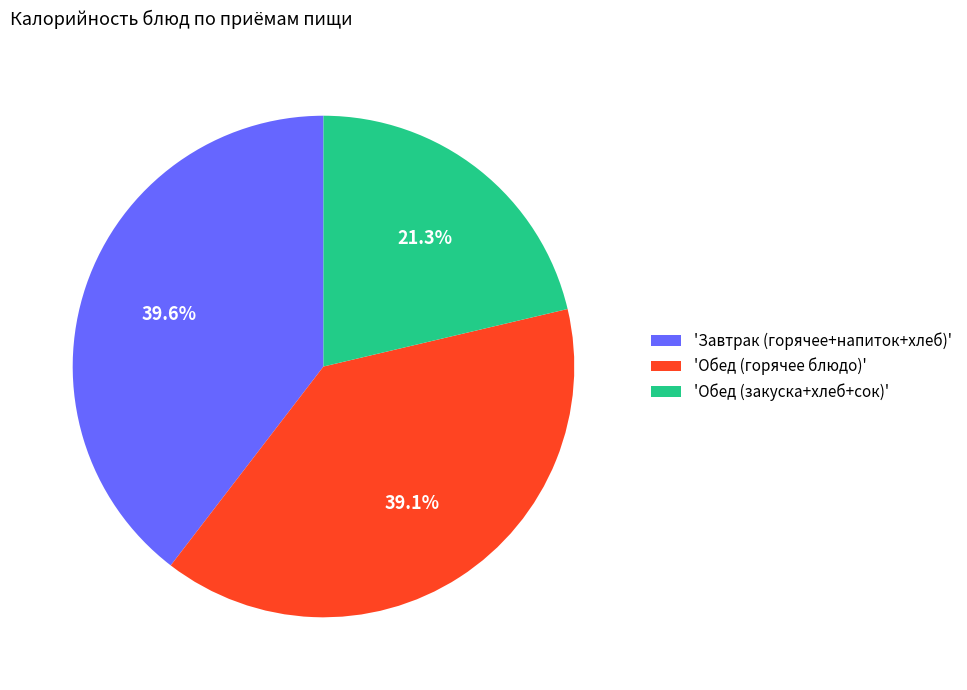

Which slice is the smallest?

'Обед (закуска+хлеб+сок)'